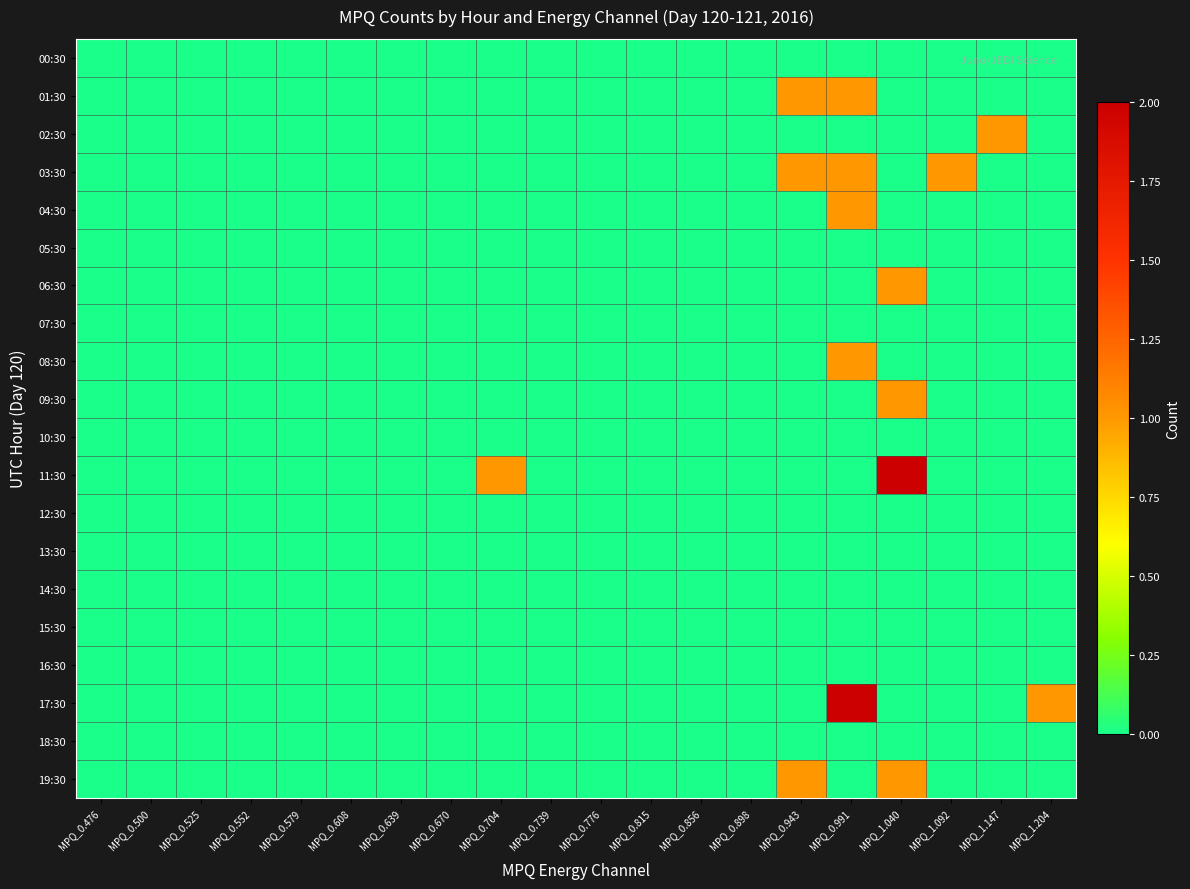

At which category is the sum across all series the highest?

MPQ_0.991